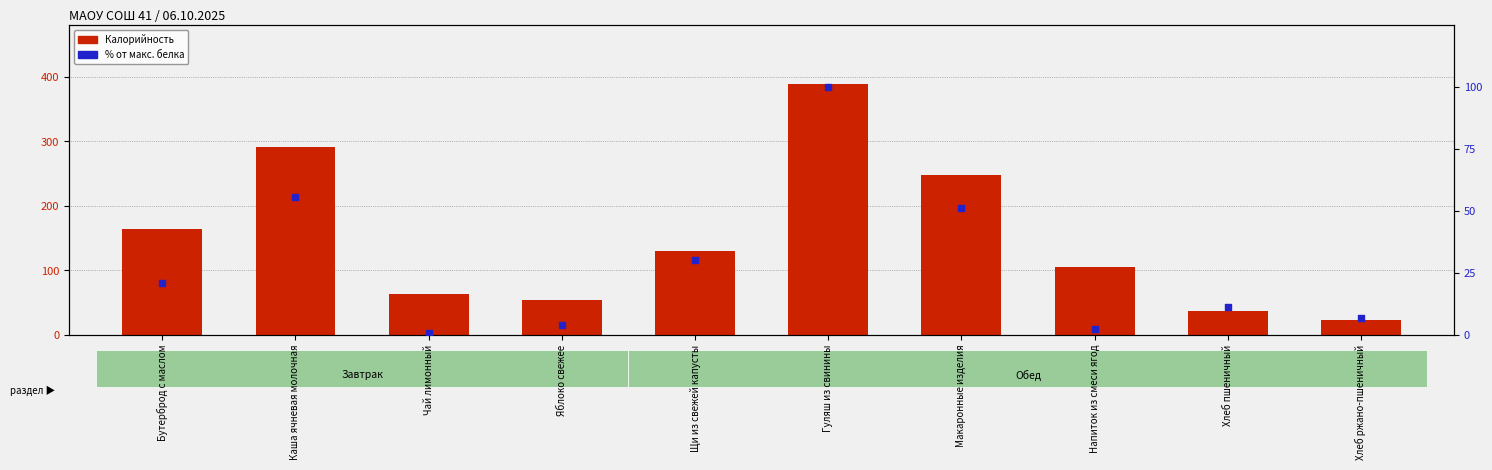

Which series reaches the minimum Y coordinate?

% от макс. белка